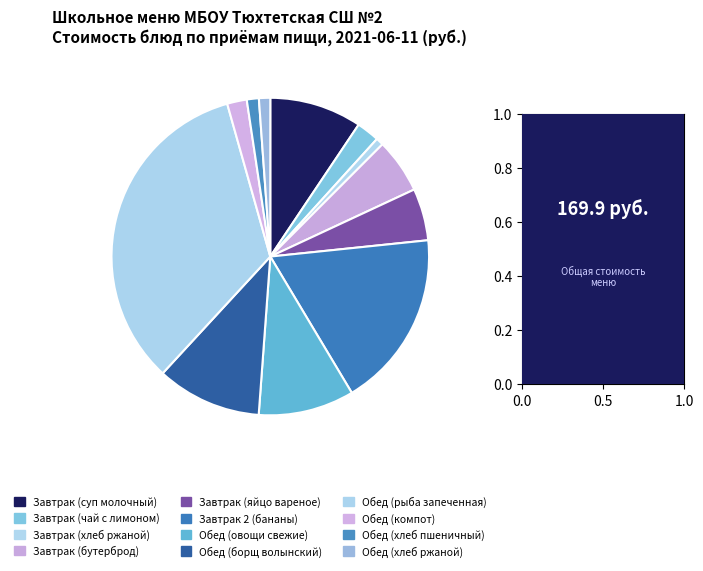

What percentage is the Обед (борщ волынский) slice, to the nearest percent?

11%